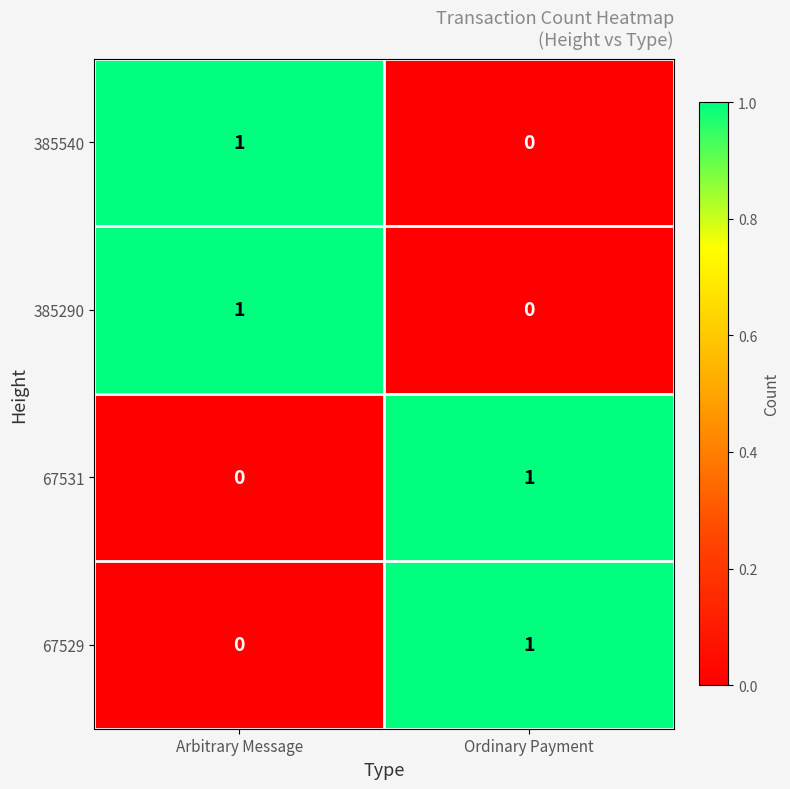

What is the maximum value shown in the chart?

1